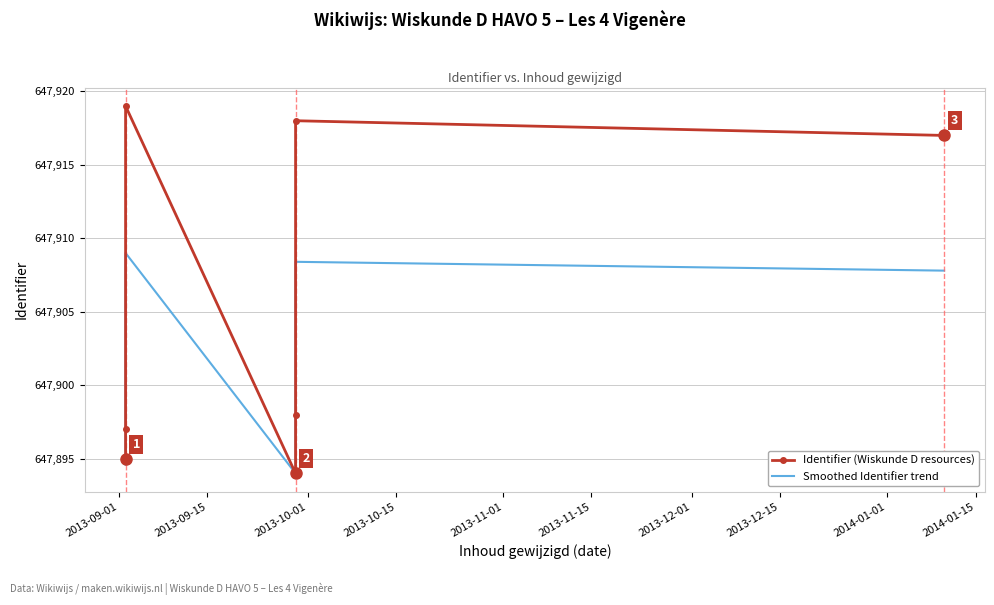

Which has a higher value, 2013-11-15 or 2013-09-15?

2013-11-15